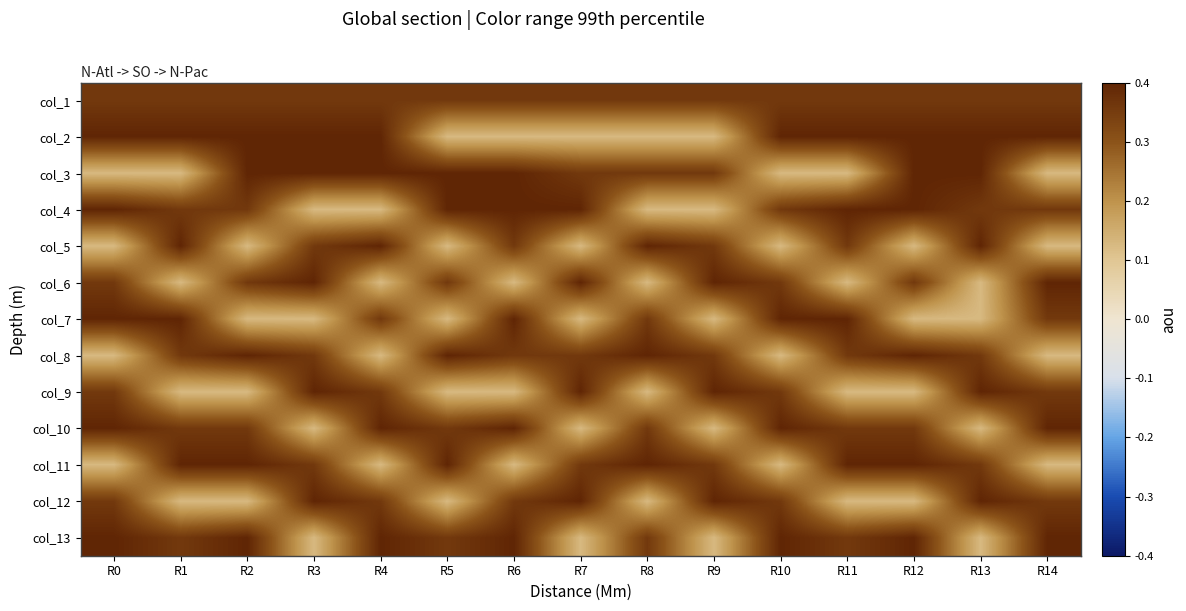

What is the total value across all series at R3?

4.0